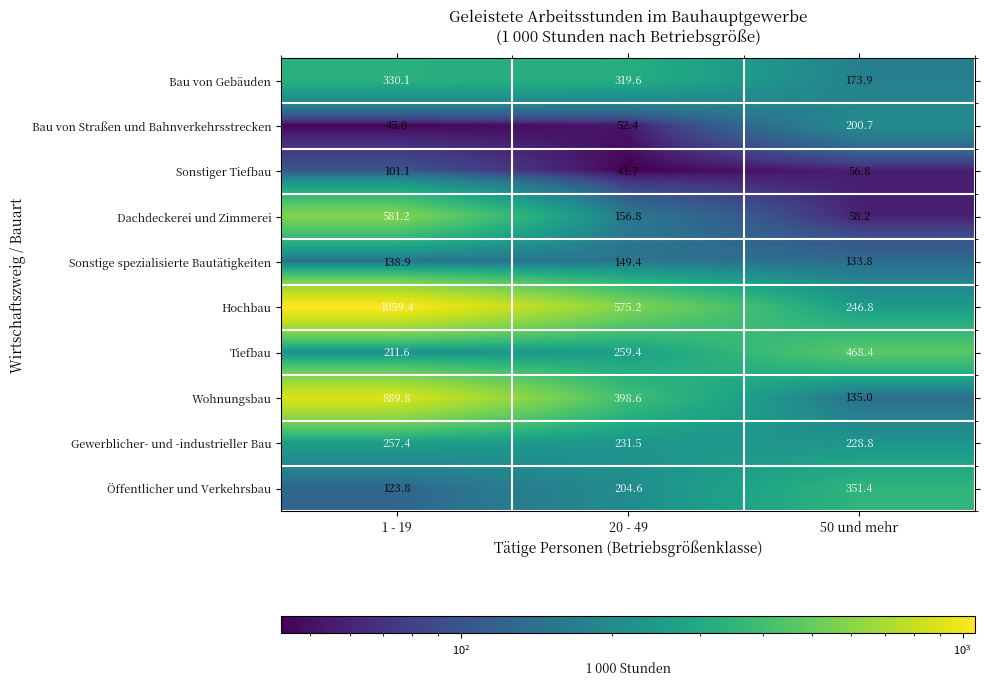

How many series are shown in this chart?

10